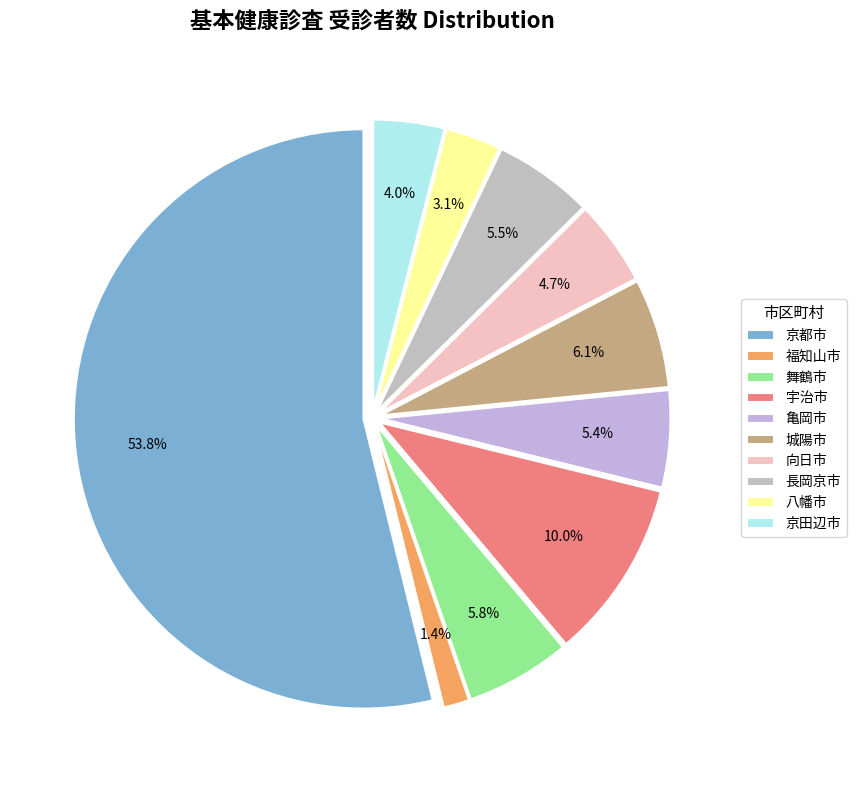

Combined, what portion of the pie is 長岡京市 and 亀岡市?

10.9%